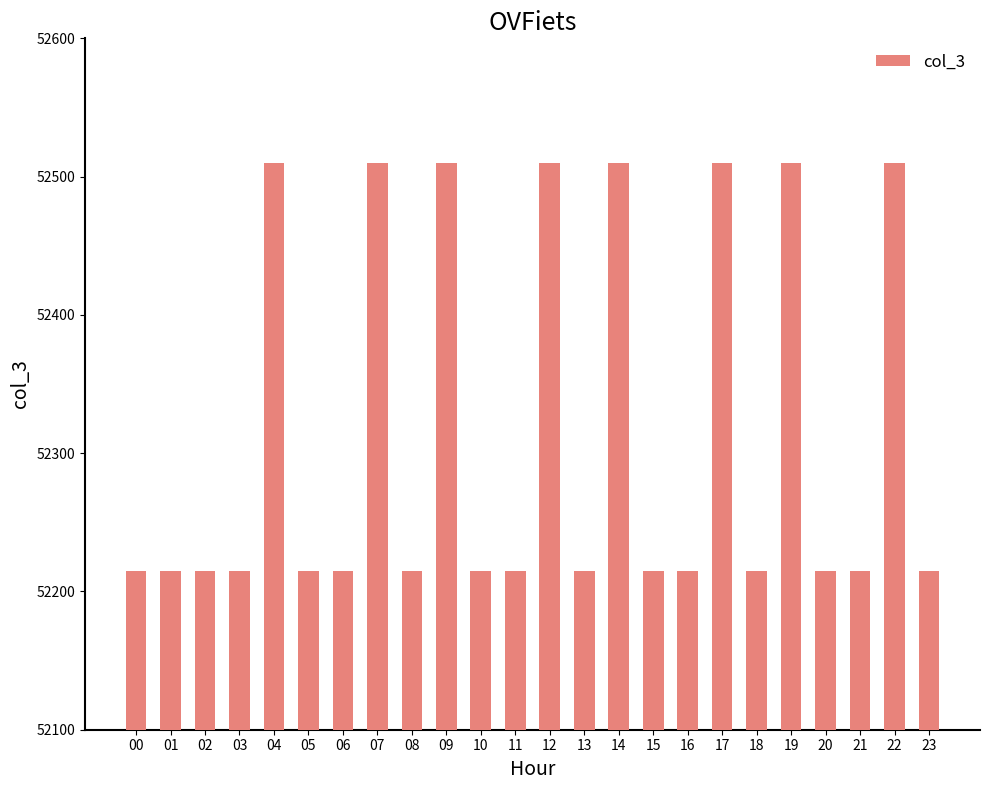

What is the maximum value shown in the chart?

52510